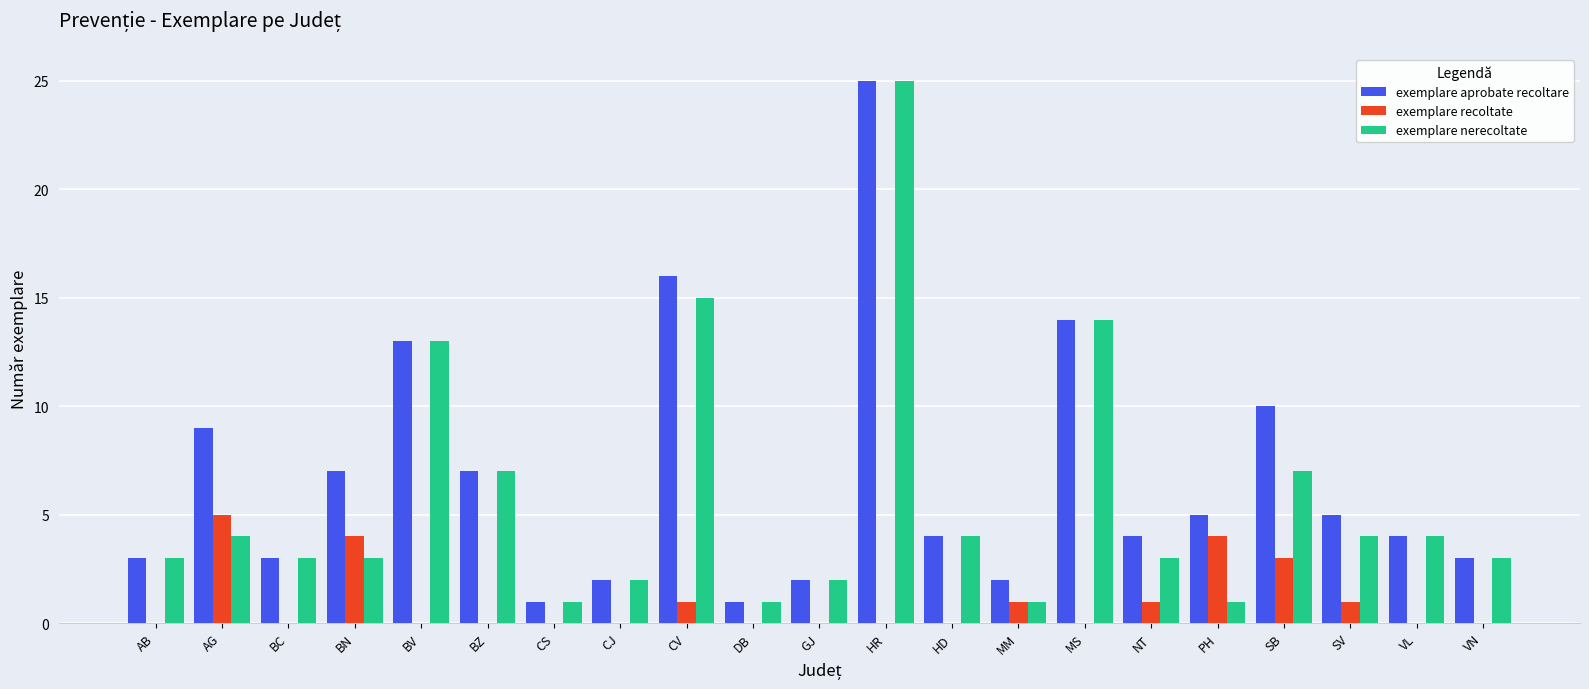

Reading right to left, what are all the values shown in this chart?

exemplare aprobate recoltare: VN=3	VL=4	SV=5	SB=10	PH=5	NT=4	MS=14	MM=2	HD=4	HR=25	GJ=2	DB=1	CV=16	CJ=2	CS=1	BZ=7	BV=13	BN=7	BC=3	AG=9	AB=3
exemplare recoltate: VN=0	VL=0	SV=1	SB=3	PH=4	NT=1	MS=0	MM=1	HD=0	HR=0	GJ=0	DB=0	CV=1	CJ=0	CS=0	BZ=0	BV=0	BN=4	BC=0	AG=5	AB=0
exemplare nerecoltate: VN=3	VL=4	SV=4	SB=7	PH=1	NT=3	MS=14	MM=1	HD=4	HR=25	GJ=2	DB=1	CV=15	CJ=2	CS=1	BZ=7	BV=13	BN=3	BC=3	AG=4	AB=3